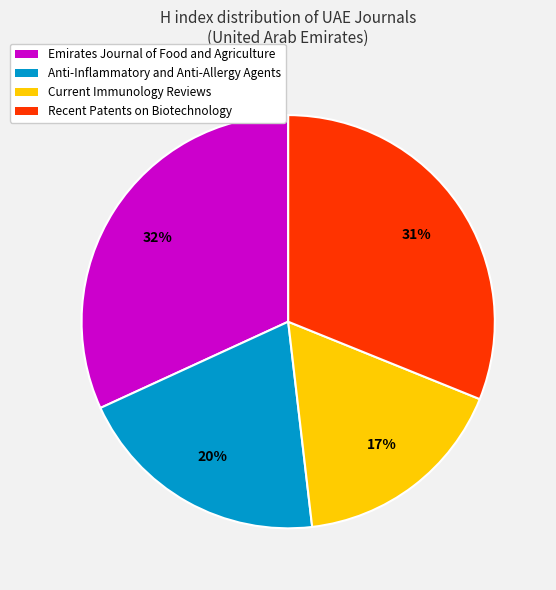

Count the number of slices in the pie.

4